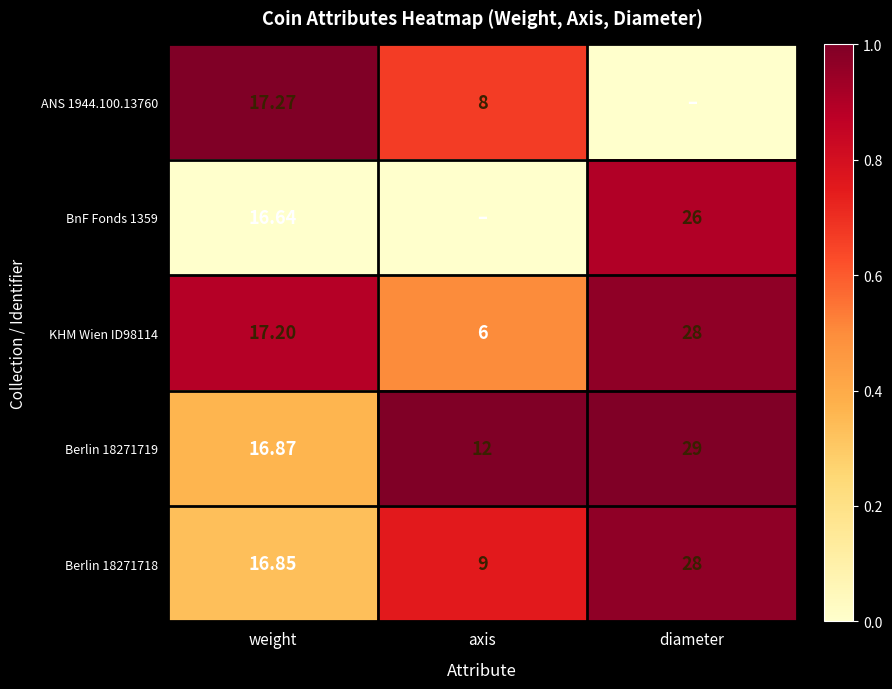

Where does the Berlin 18271719 series first go above 16?

weight